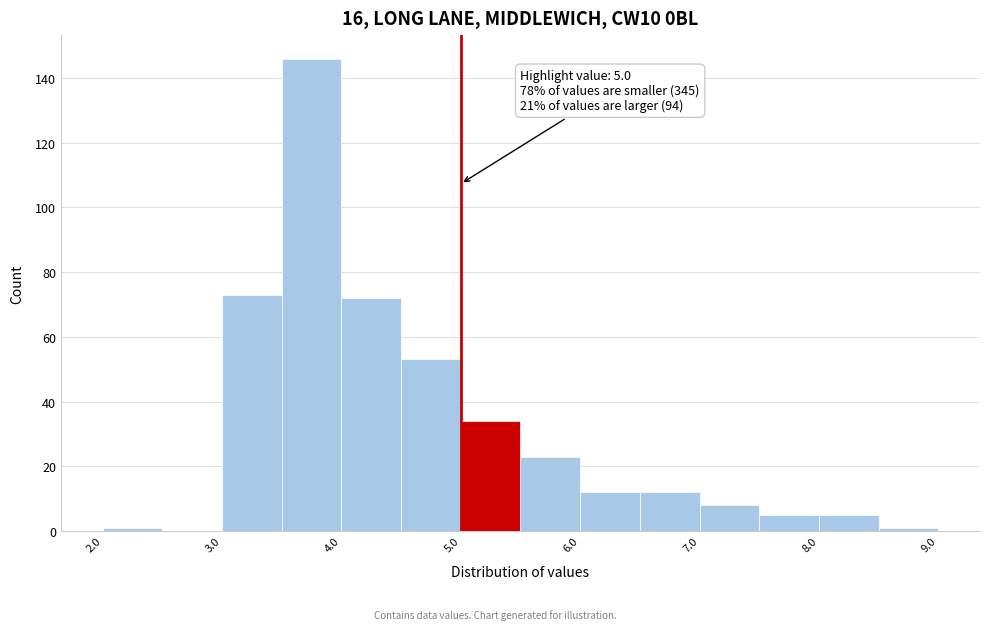

Over which range of the x-axis is the bar tallest?

3.5 to 4.0